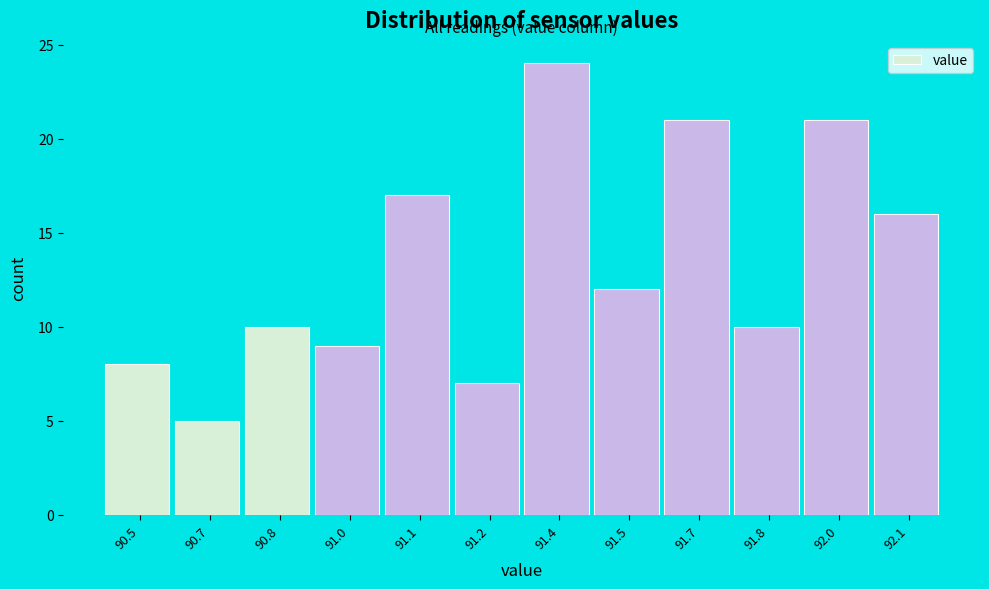

Reading left to right, list all the values displayed in this chart.

90.5=8	90.7=5	90.8=10	91.0=9	91.1=17	91.2=7	91.4=24	91.5=12	91.7=21	91.8=10	92.0=21	92.1=16